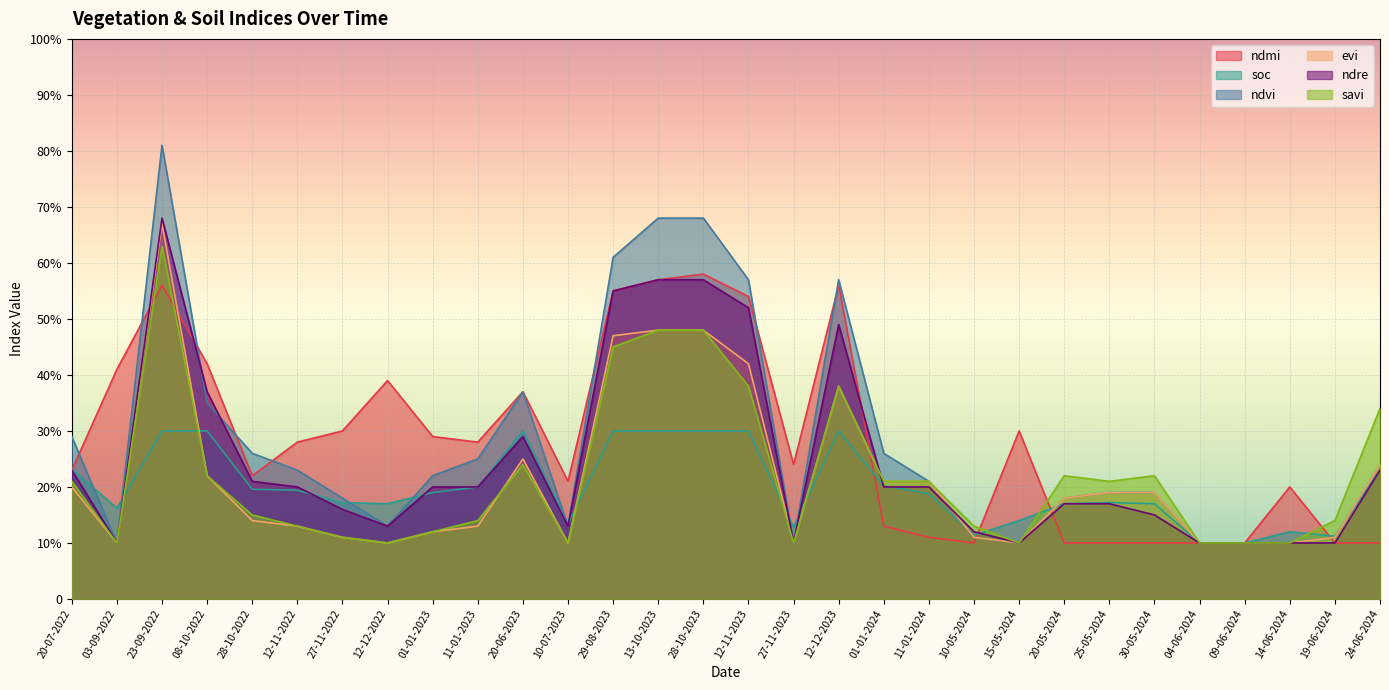

Where do evi and soc first cross each other?

03-09-2022 and 23-09-2022